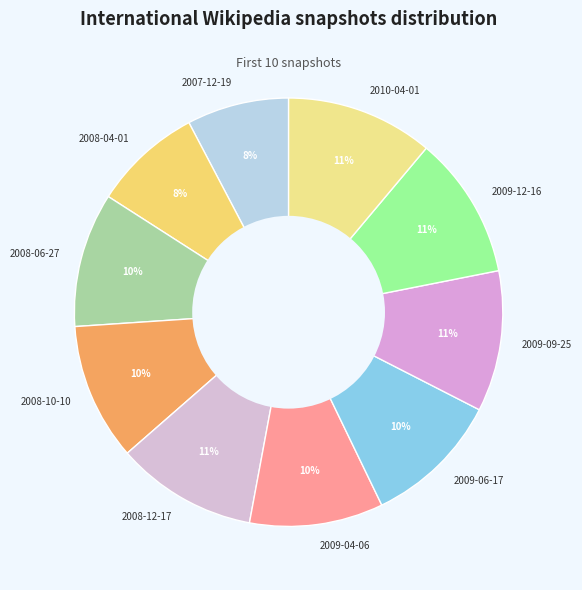

To the nearest percent, what is the combined percentage of 2008-12-17 and 2008-04-01?

19%